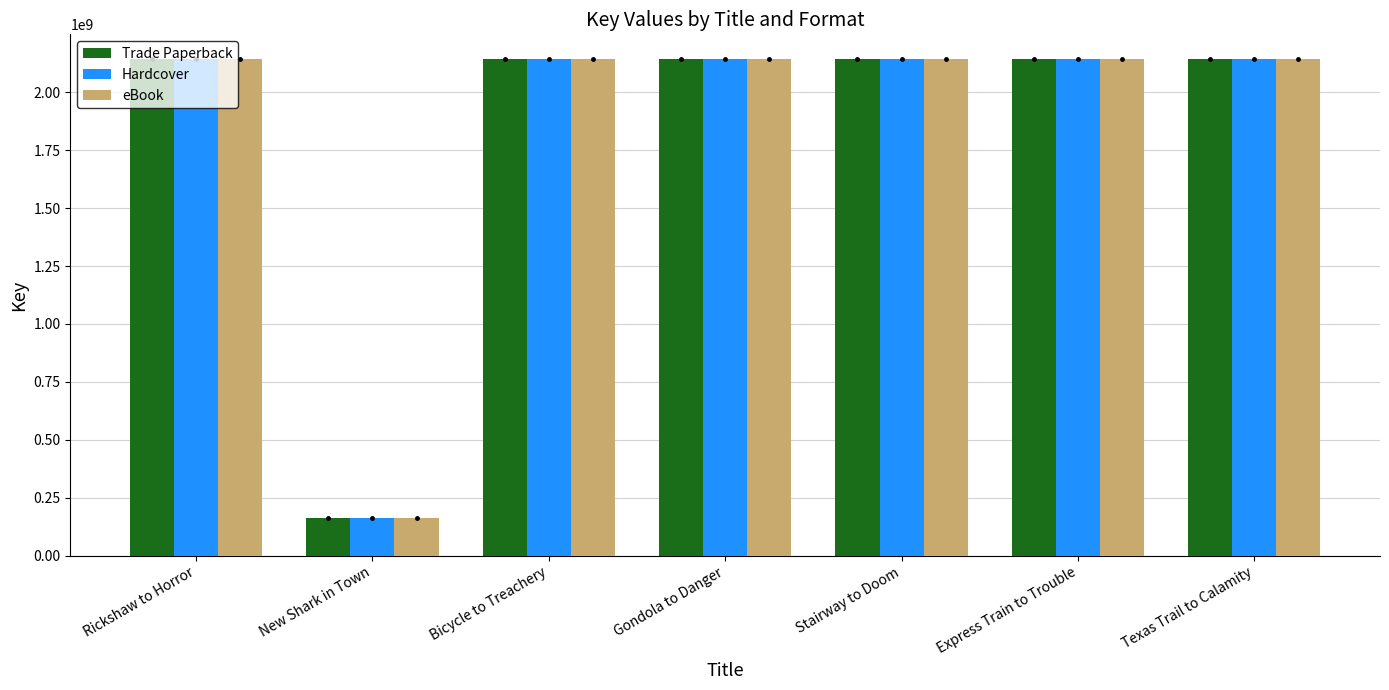

What is the average value of the Hardcover series?

1859024007